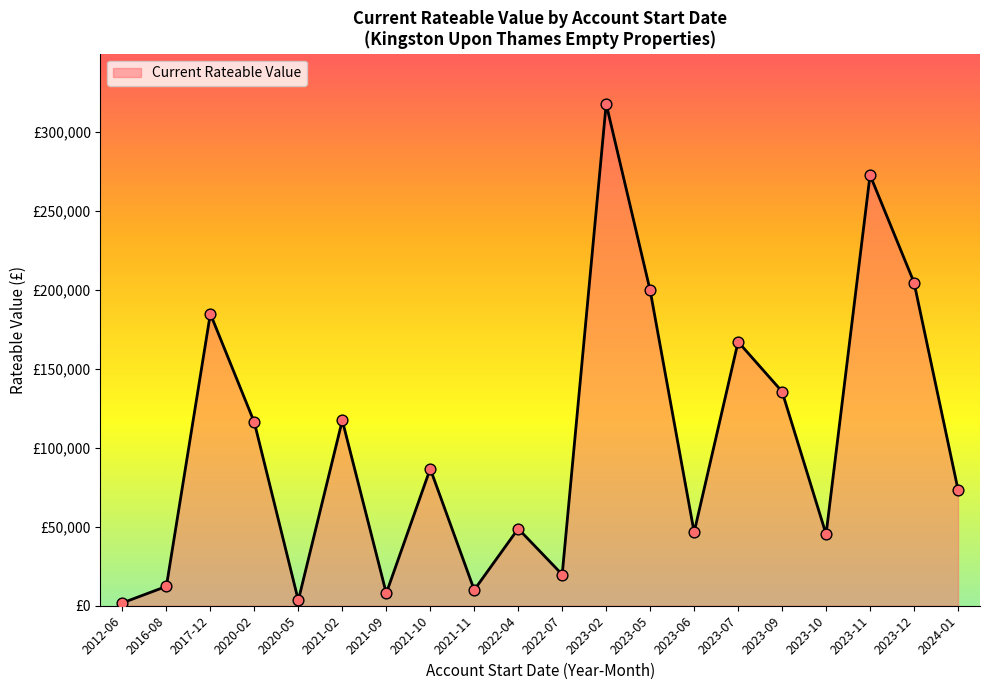

Does the chart have visible grid lines?

No